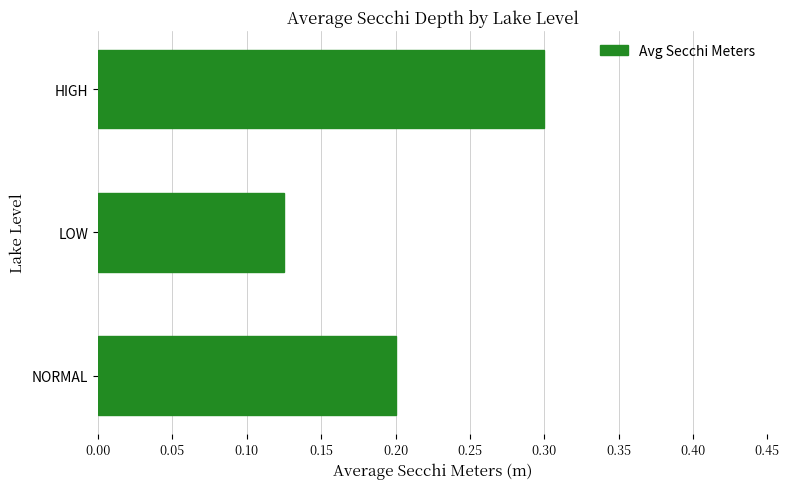

True or false: the data shows 0.5 at HIGH.

False